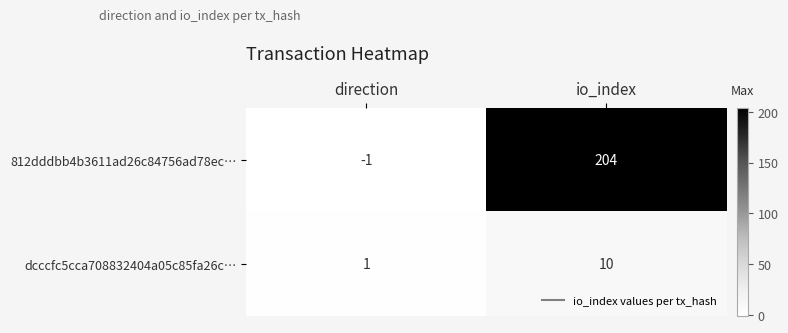

Reading left to right, extract all data points from this chart.

812dddbb4b3611ad26c84756ad78ec…: -1	204
dcccfc5cca708832404a05c85fa26c…: 1	10